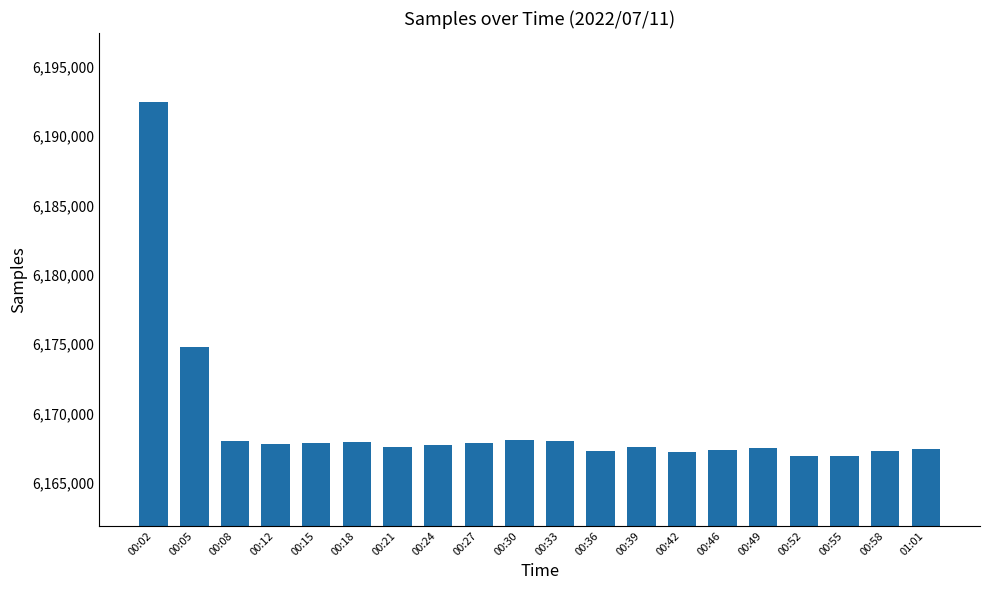

At which label is the value closest to 6179660?

00:05